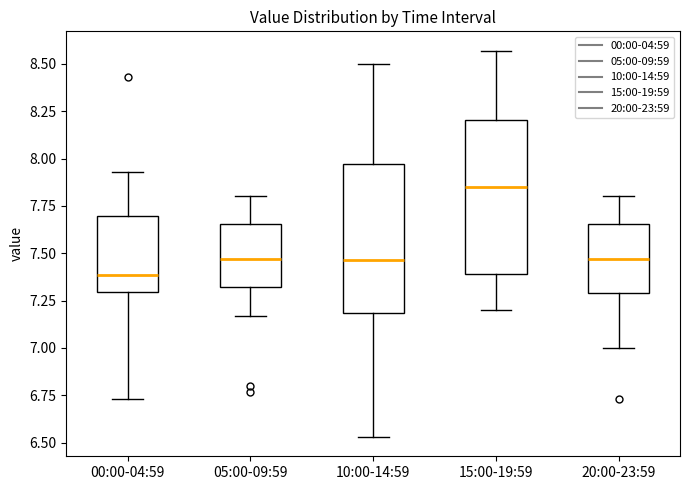

Which box's median line is the lowest?

00:00-04:59